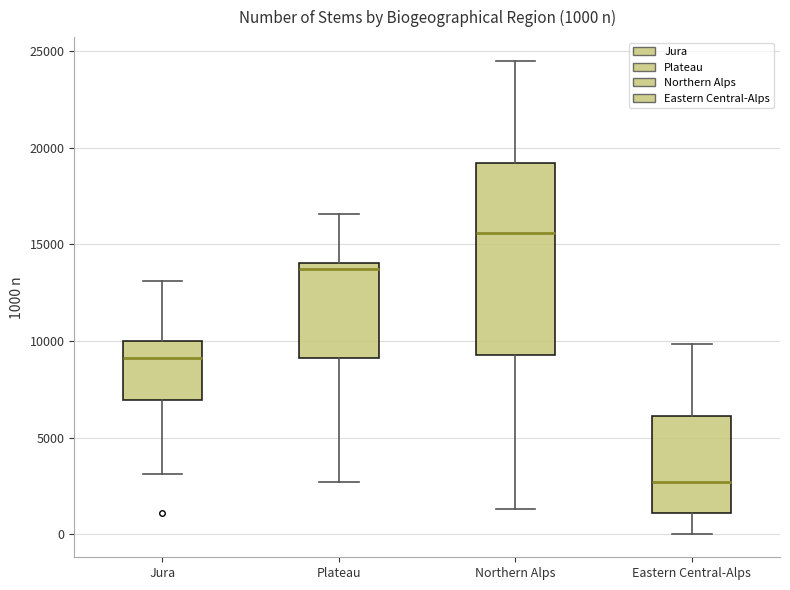

Which box has the lowest median line?

Eastern Central-Alps